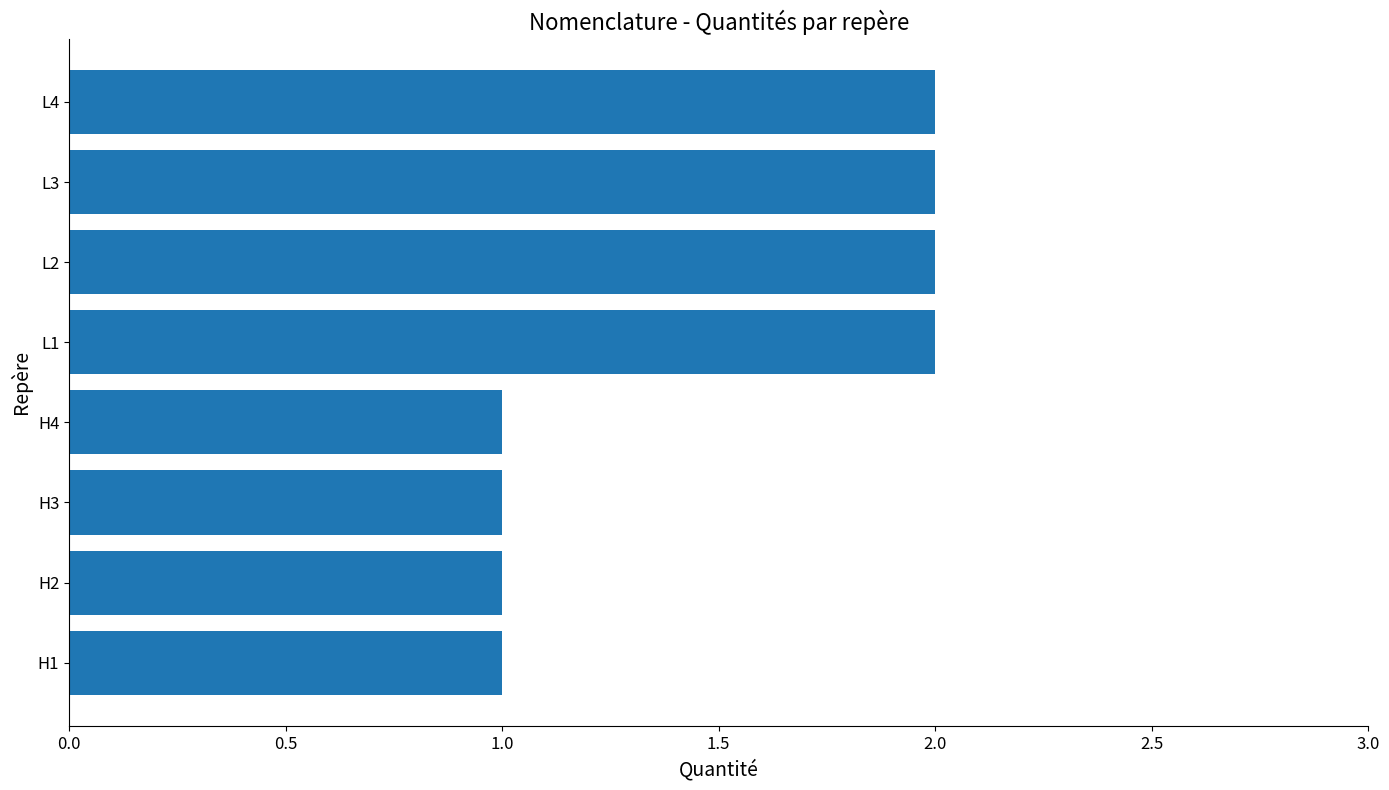

The value at H4 is 2. True or false?

False